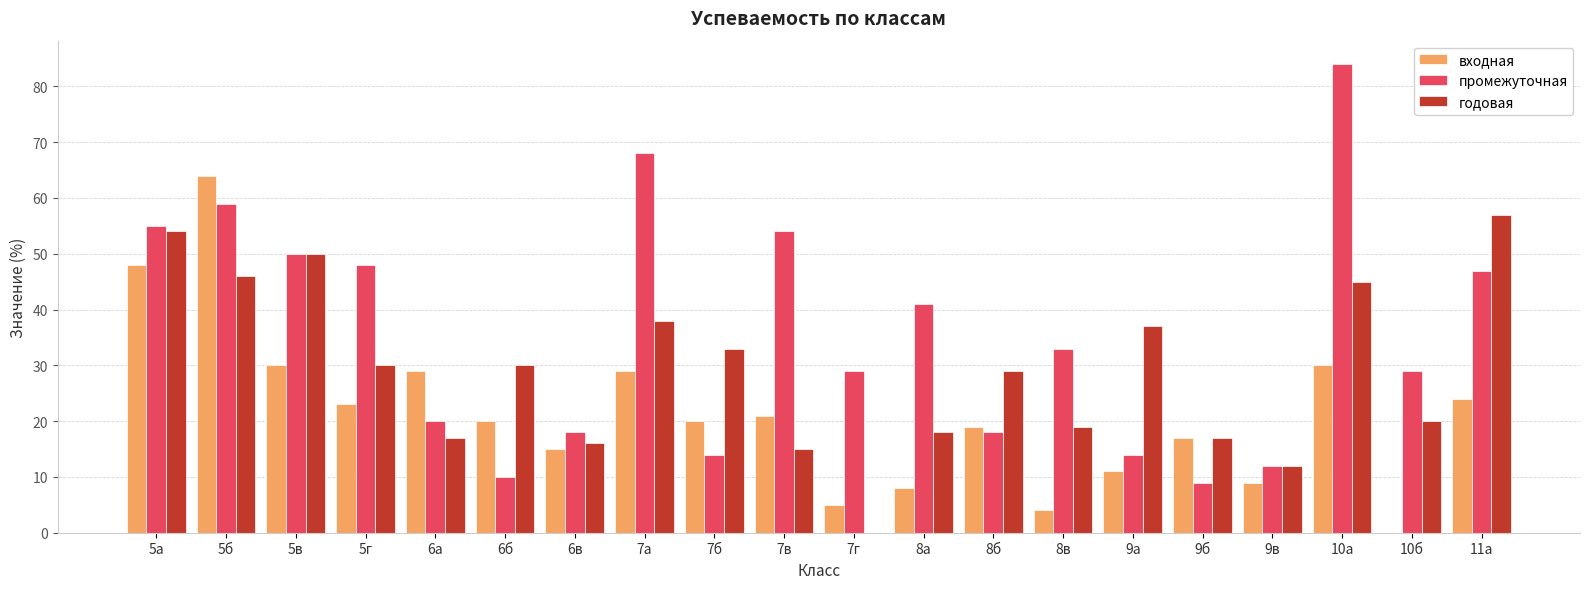

What is the sum of all годовая values?

583